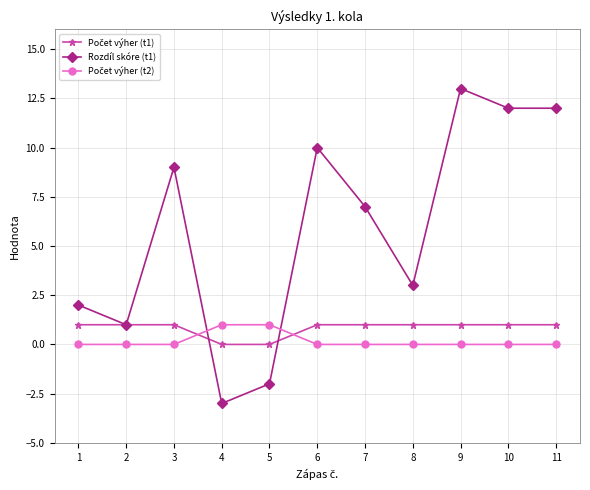

Between 3 and 8, which series saw the biggest shift?

Rozdíl skóre (t1)